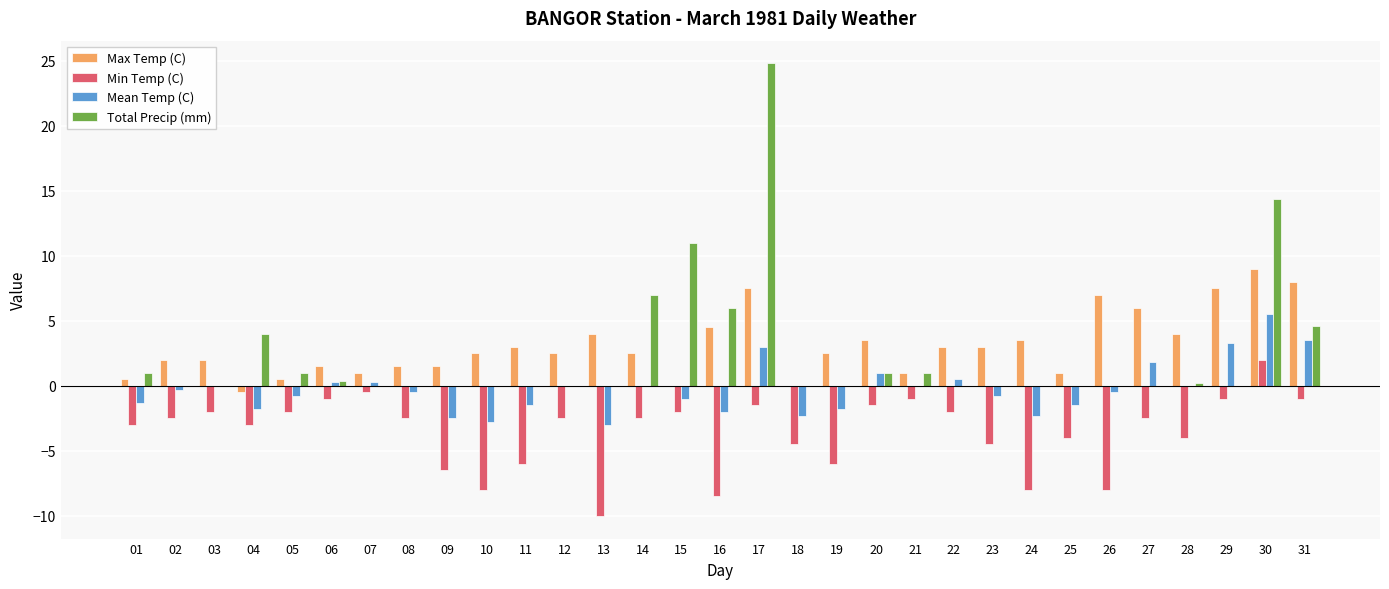

What is the sum of all Max Temp (C) values?

95.5